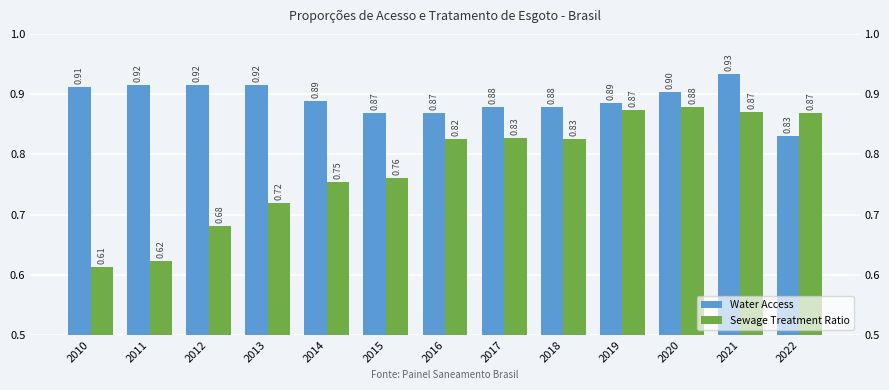

How many Sewage Treatment Ratio values are between 0 and 1?

13